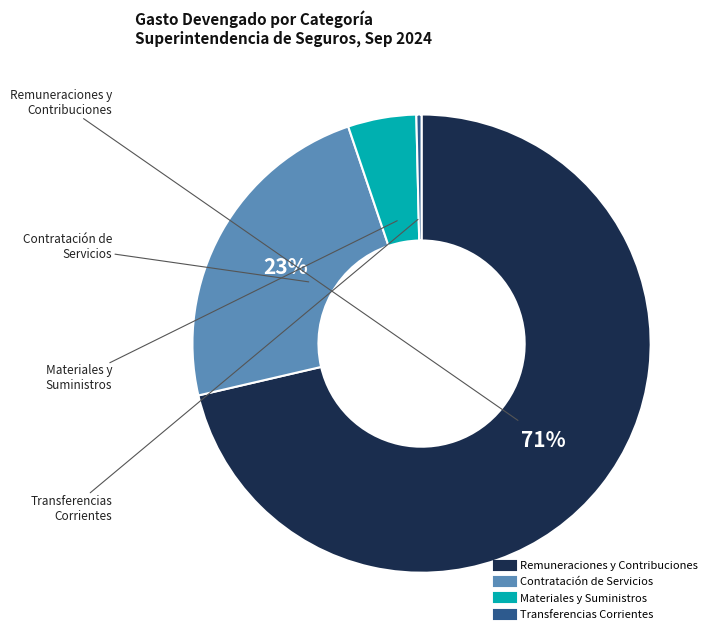

Is the sum of Contratación de Servicios and Remuneraciones y Contribuciones greater than half?

Yes